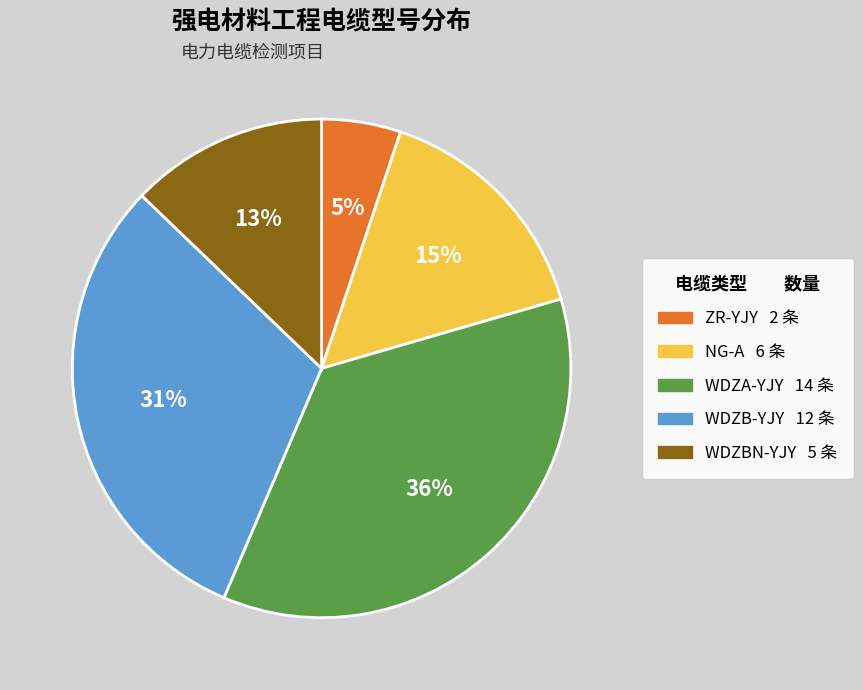

How many segments does this pie chart have?

5